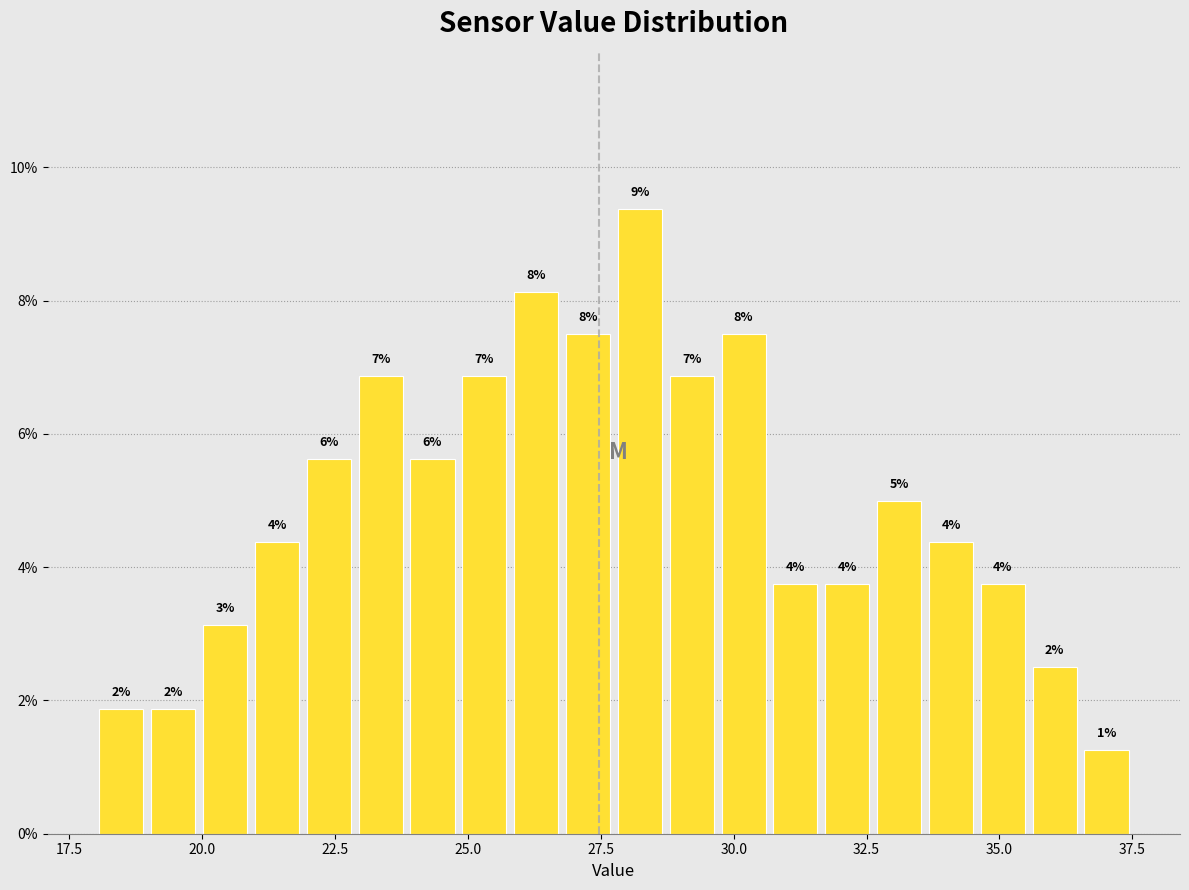

Read against the x-axis, roughly where is the centre of the tallest bar?

28.0